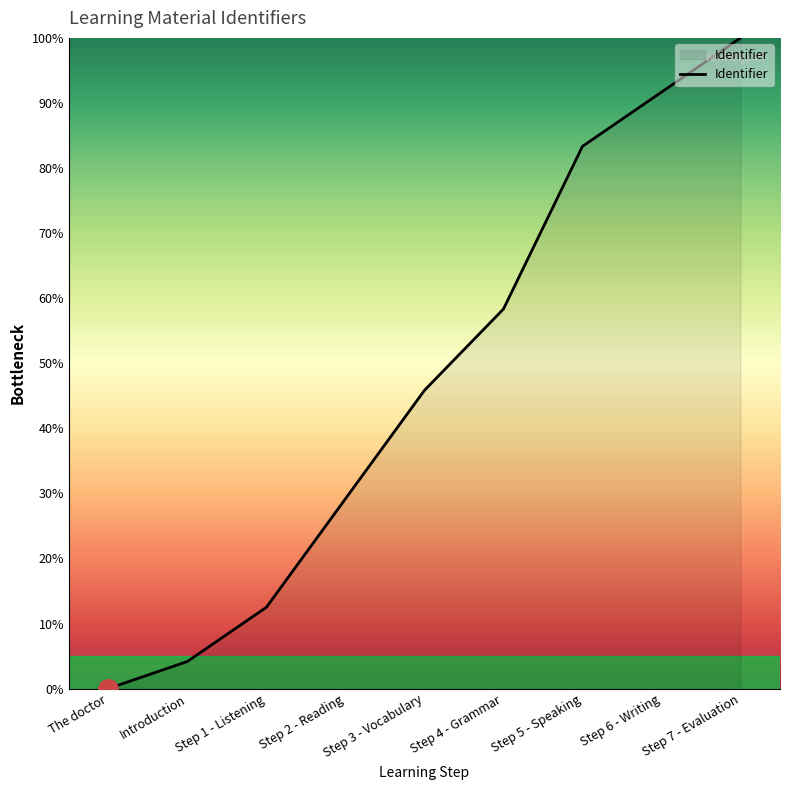

What is the maximum value shown in the chart?

100.0